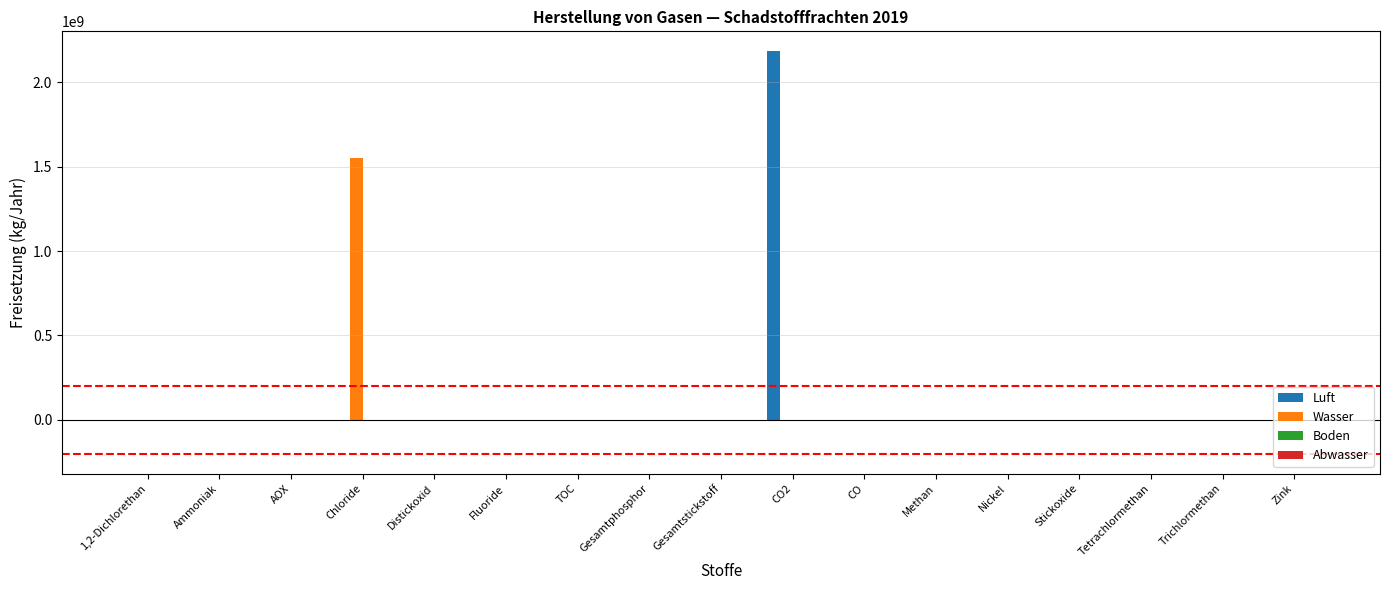

Which series has the largest total across all categories?

Luft